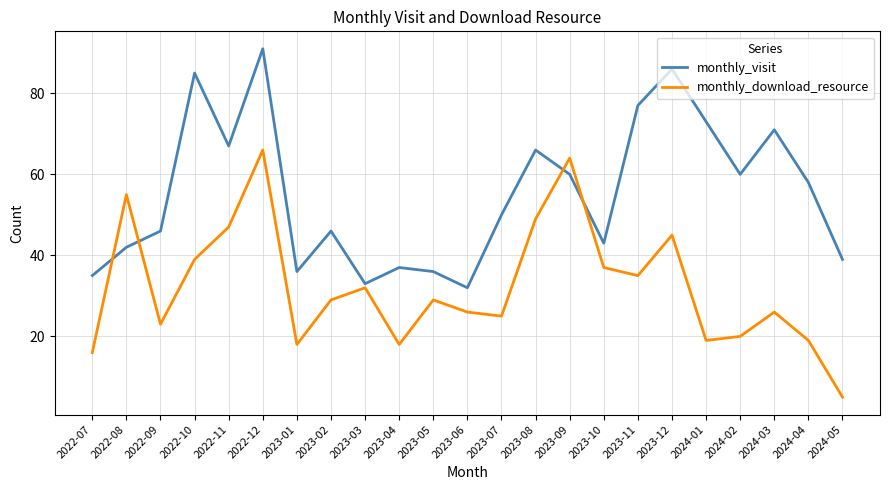

How many intersections are there between monthly_download_resource and monthly_visit?

4